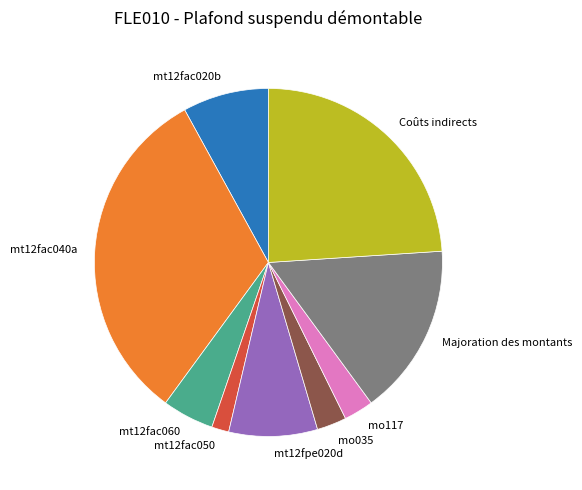

Between mt12fac050 and Majoration des montants, which is larger?

Majoration des montants